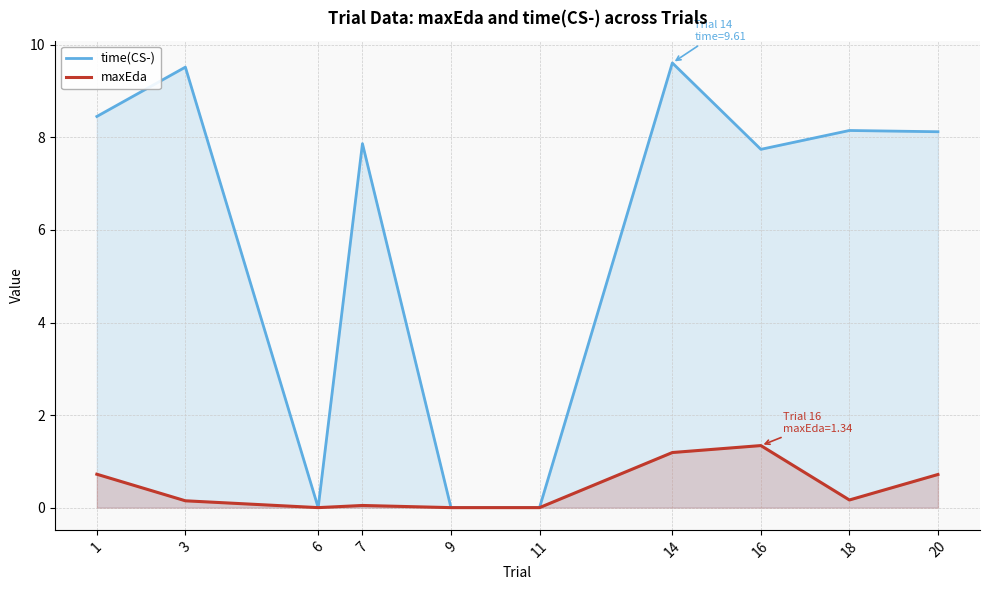

Does the chart display data point markers on the line(s)?

No